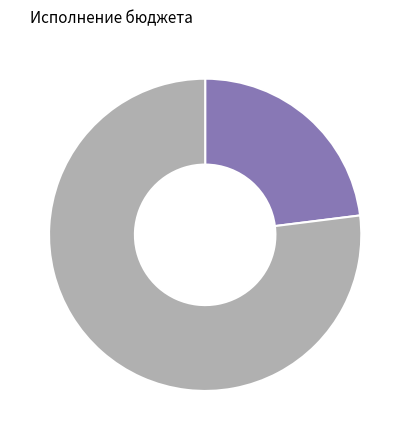

Is there any slice that represents more than half of the pie?

Yes